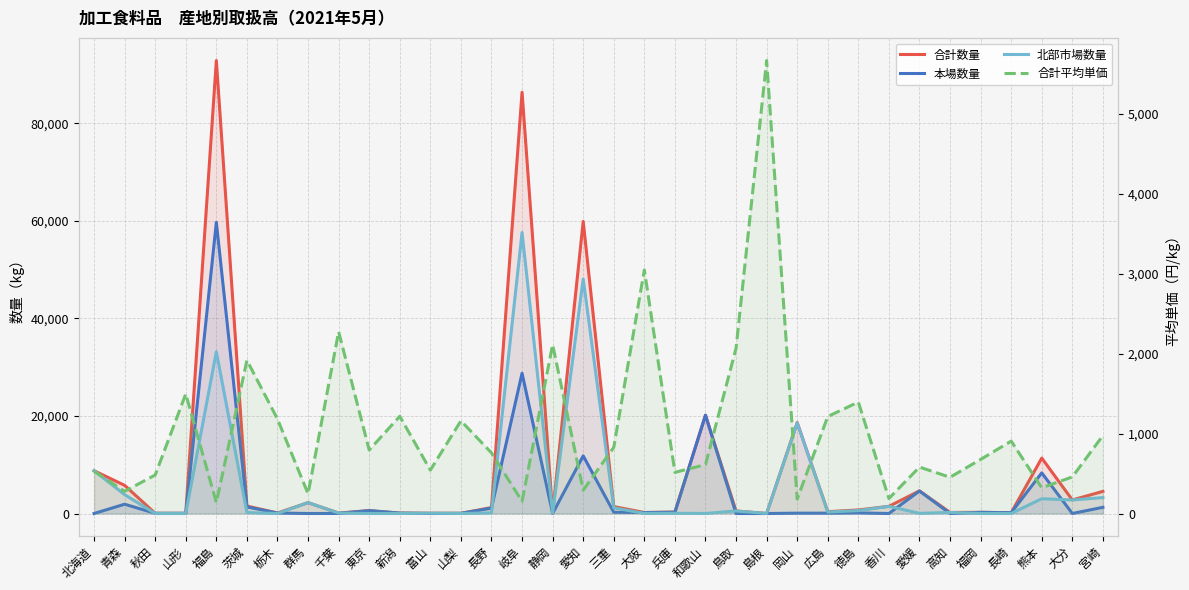

What is the difference between the second highest and second lowest values in the 北部市場数量 series?

48064